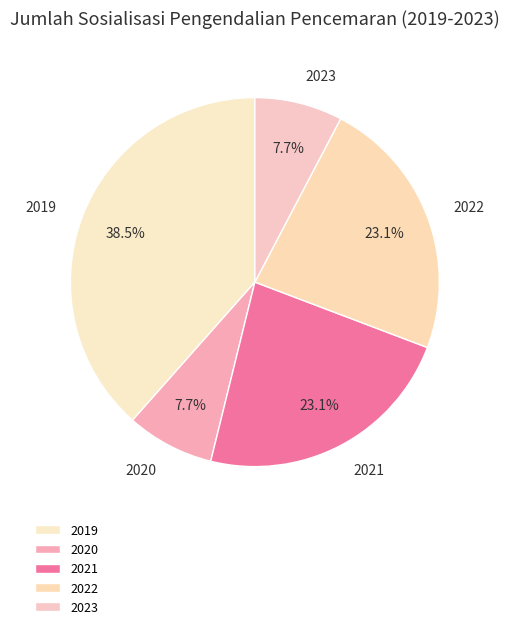

True or false: 2022 accounts for 9% of the total.

False